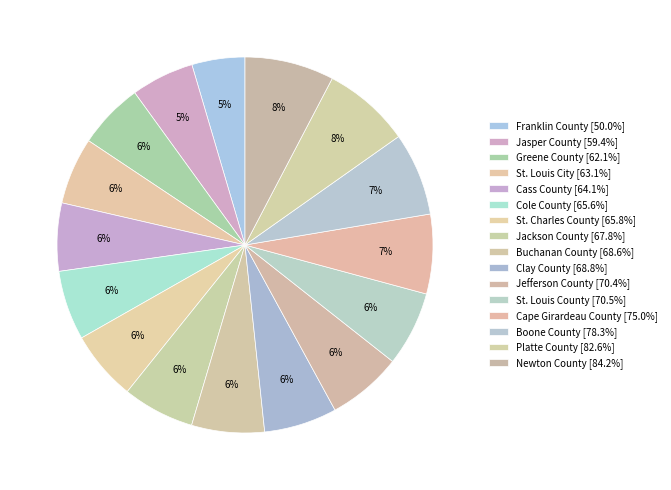

What portion of the pie excludes St. Charles County?

94.0%